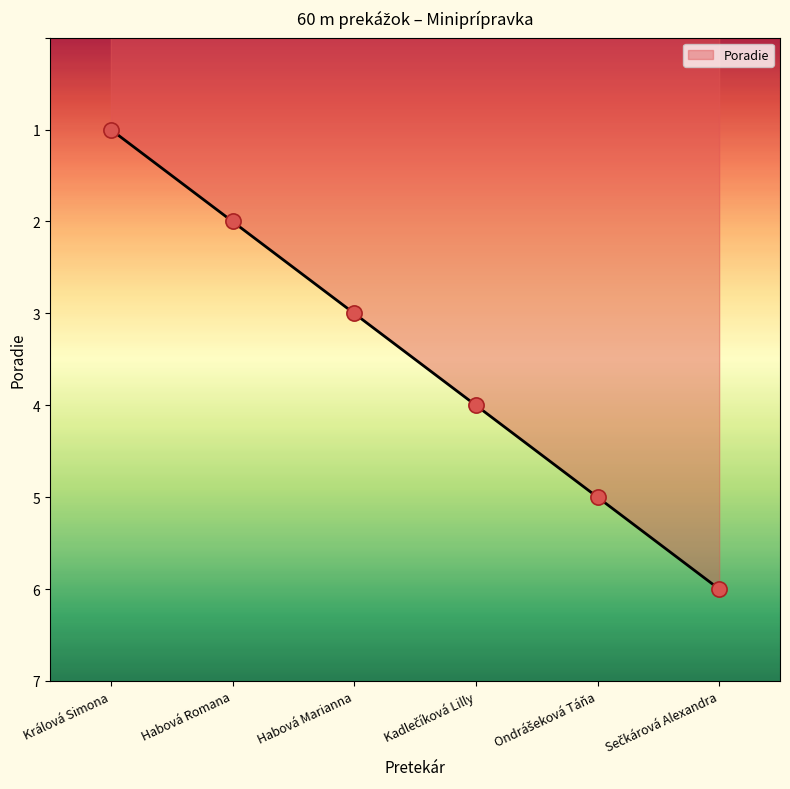

Between Habová Marianna and Habová Romana, which is larger?

Habová Marianna